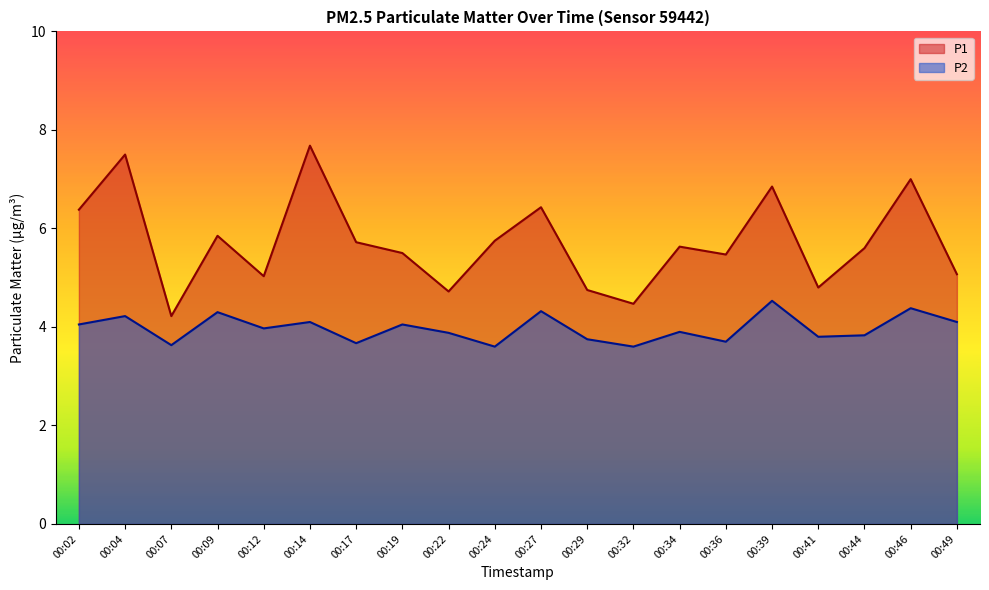

What is the average value of the P1 series?

5.7